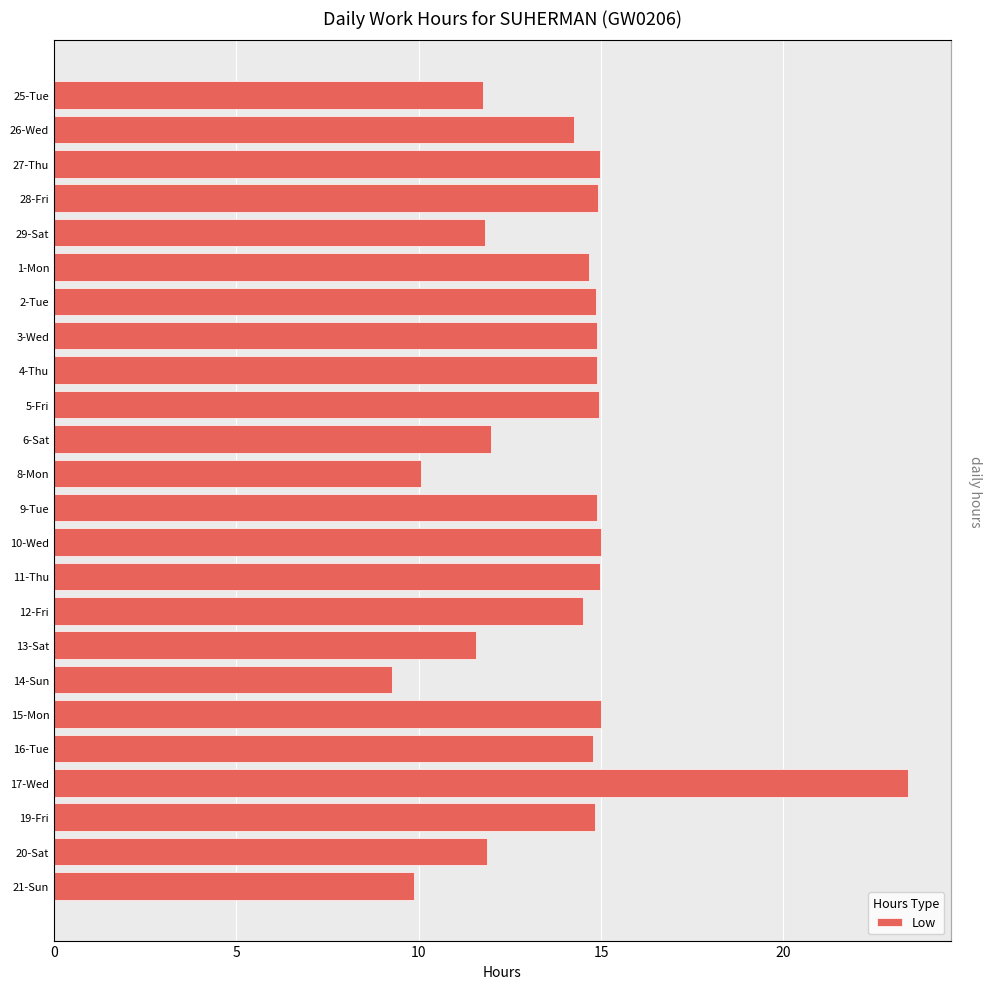

How many distinct data groups are displayed?

1